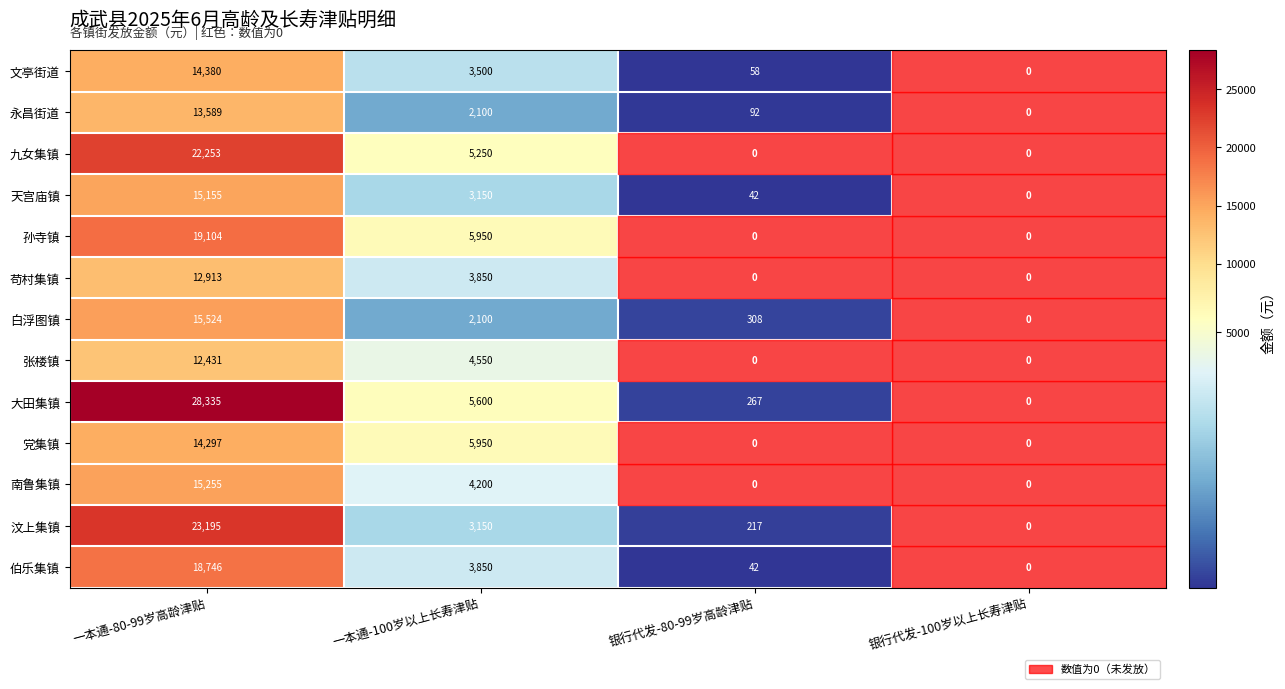

At which category is the sum across all series the highest?

一本通-80-99岁高龄津贴